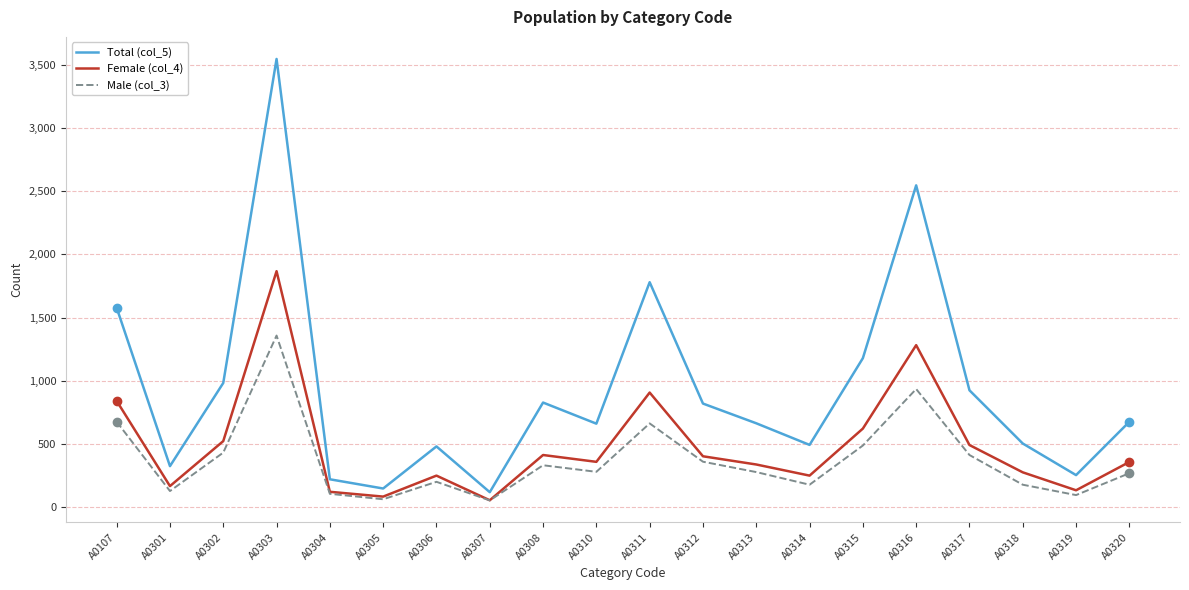

What is the maximum value shown in the chart?

3546